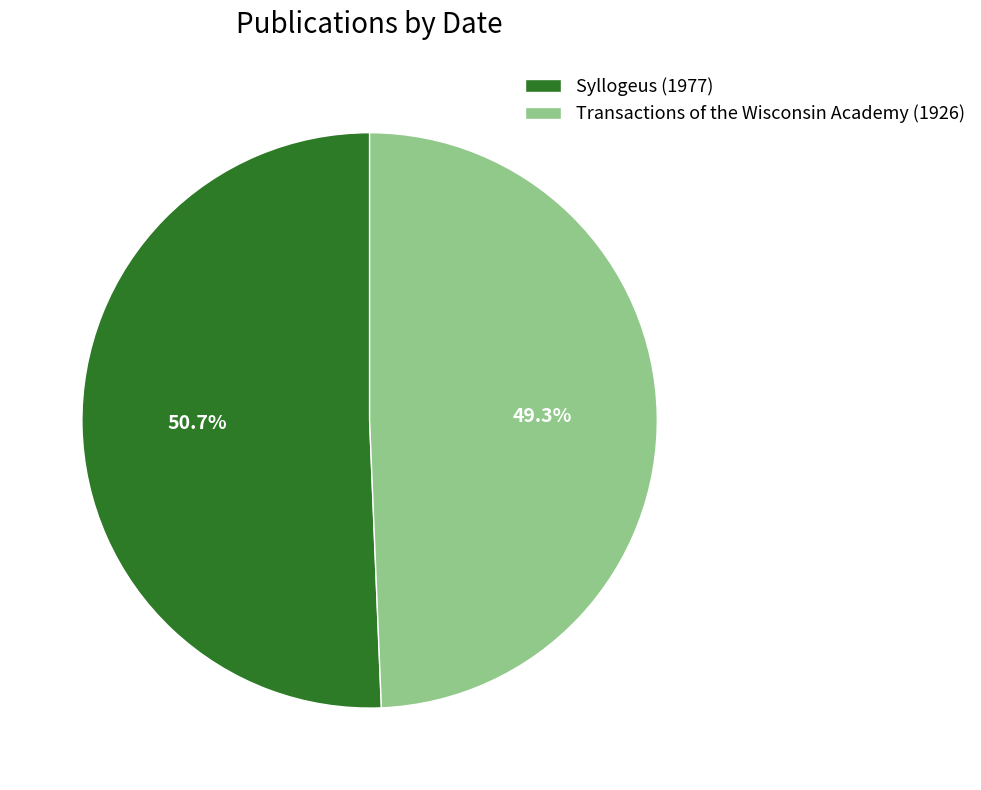

To the nearest percent, what is the average slice percentage?

50%